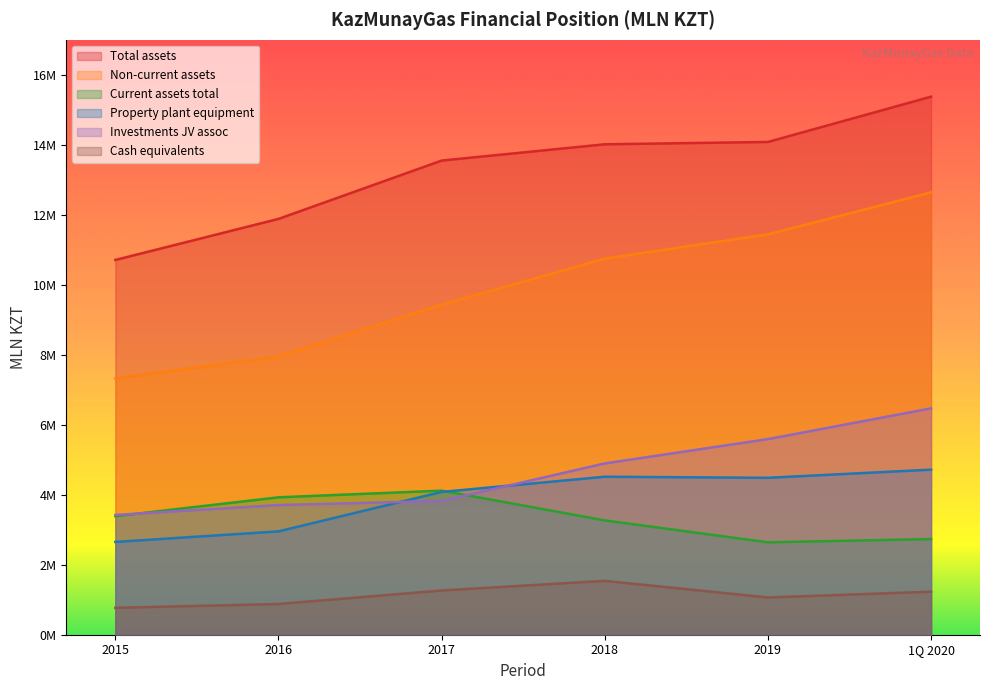

What is the minimum value shown in the chart?

768576.6